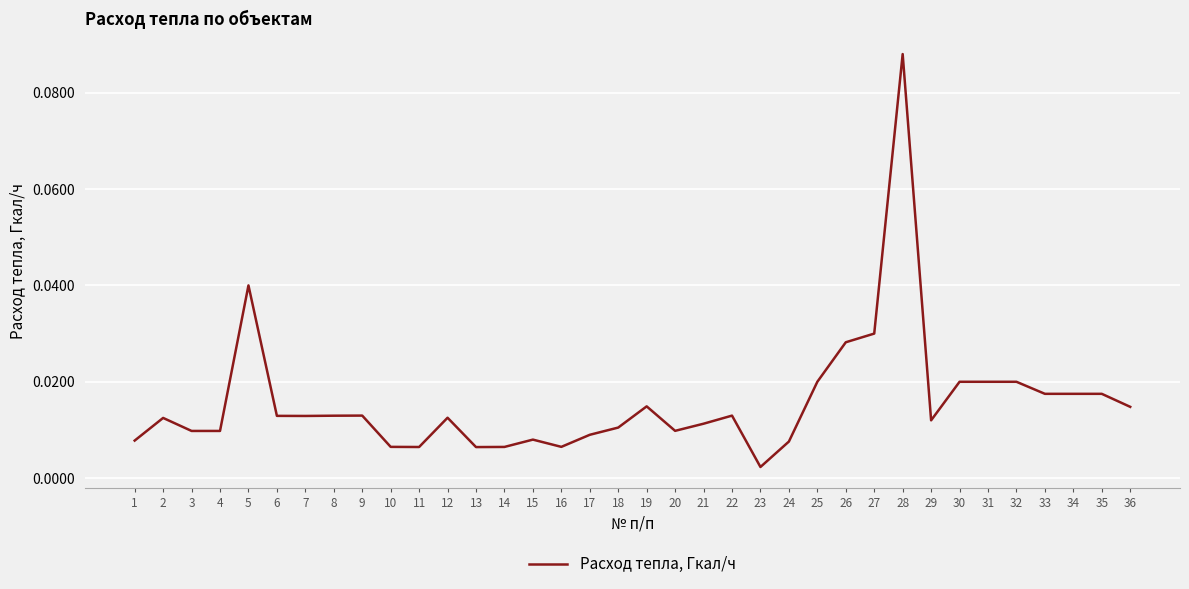

At which label is the value closest to 0?

23